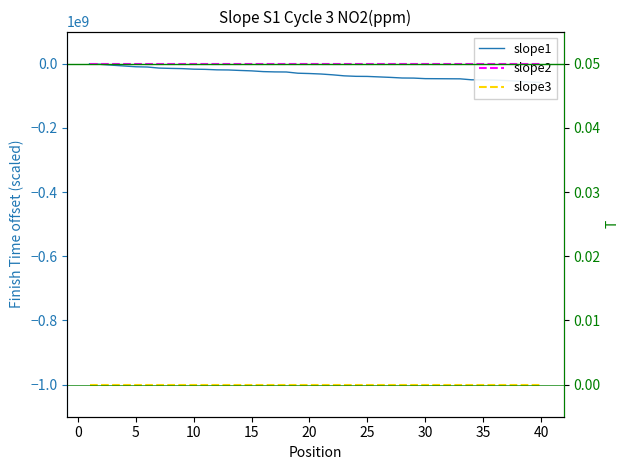

Which series has the largest range (max minus min)?

slope1